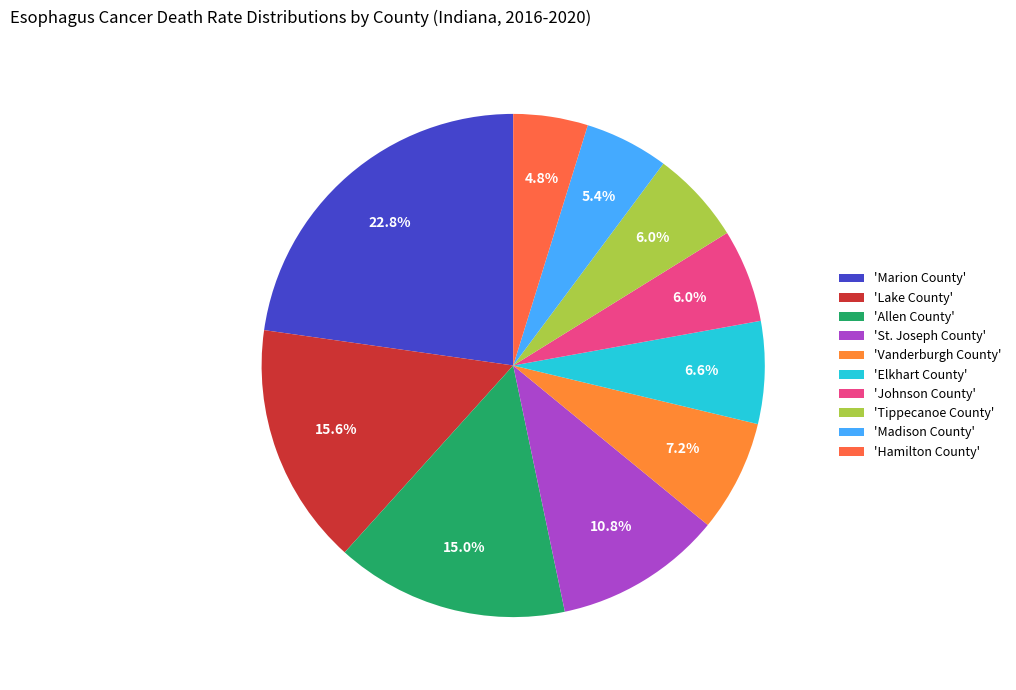

Rank the categories by value from highest to lowest.

Marion County, Lake County, Allen County, St. Joseph County, Vanderburgh County, Elkhart County, Johnson County, Tippecanoe County, Madison County, Hamilton County